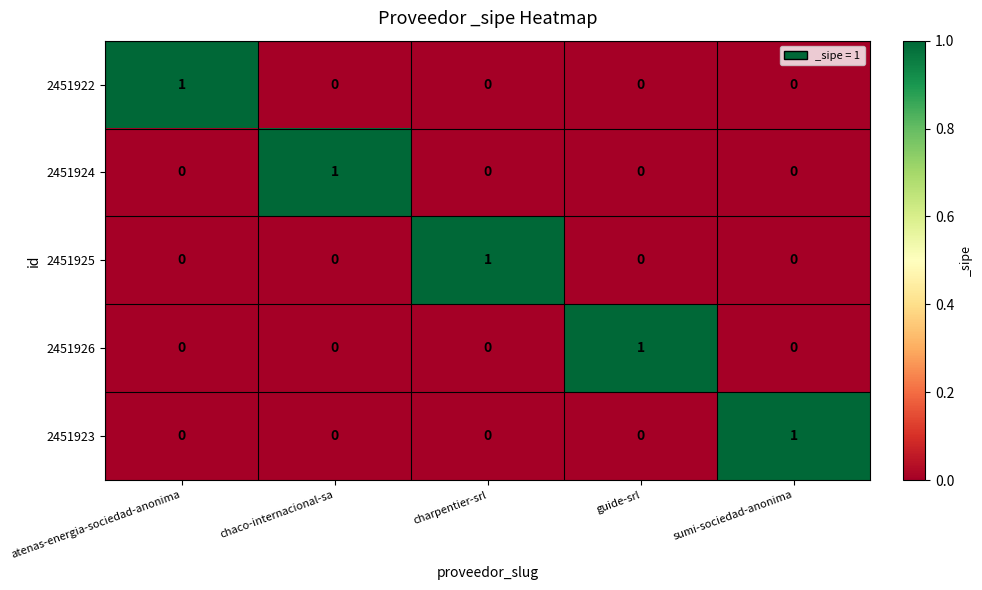

True or false: 2451924 has a value of 0 at sumi-sociedad-anonima.

True